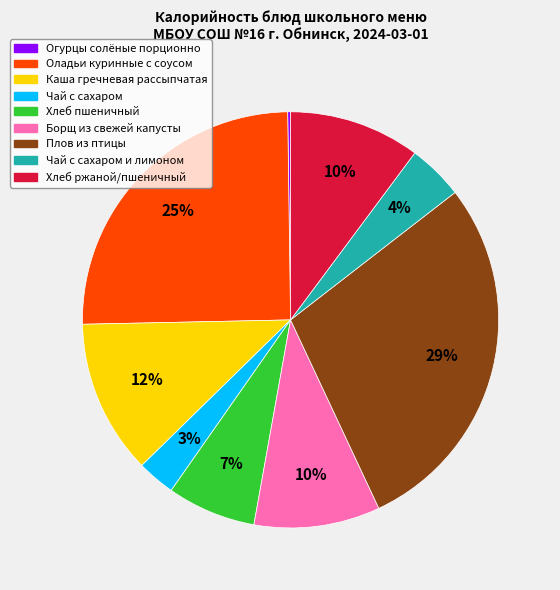

Combined, do Чай с сахаром и лимоном and Хлеб ржаной/пшеничный account for over 50%?

No